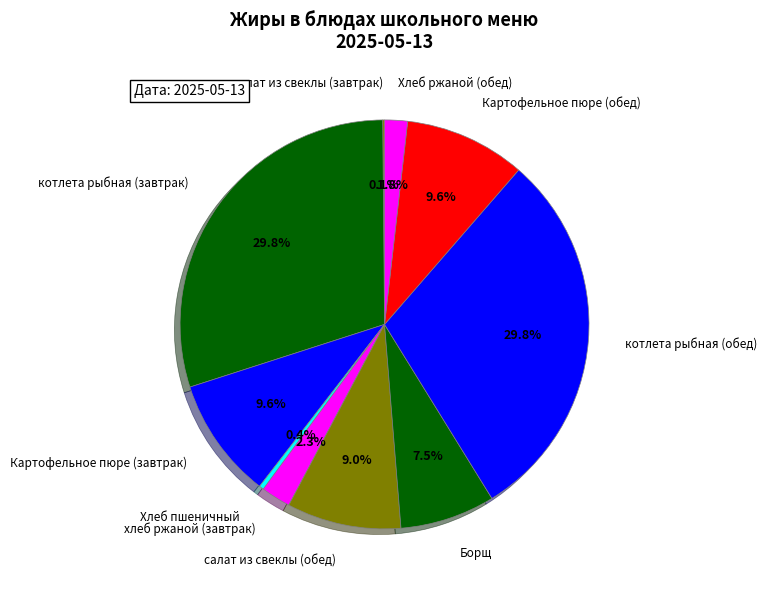

What is the ratio of the value at Картофельное пюре (завтрак) to the value at Картофельное пюре (обед)?

1.0